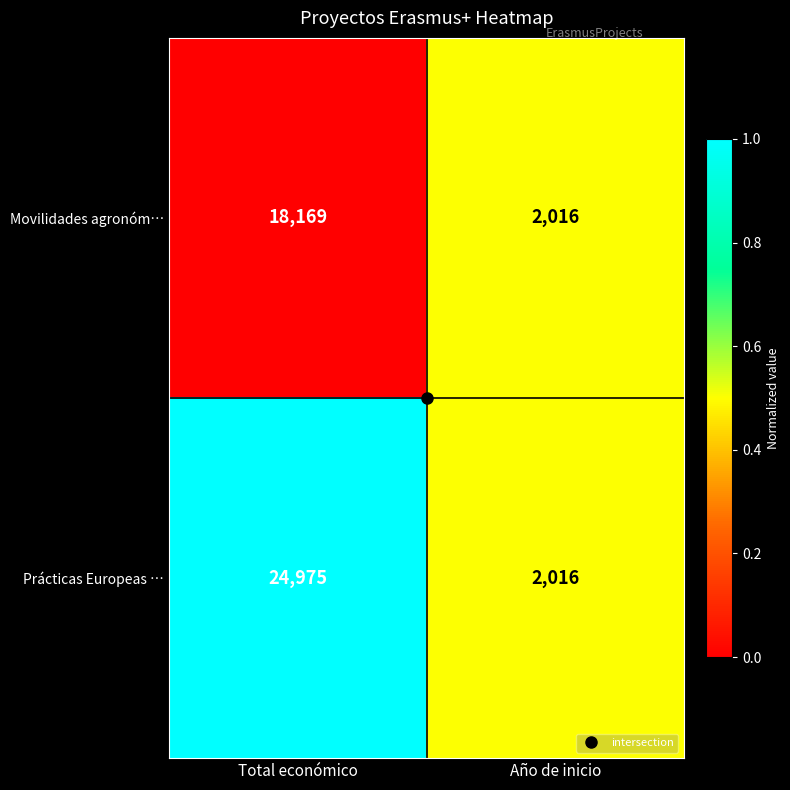

What is the difference between the maximum and minimum values in the Movilidades agronóm… series?

16153